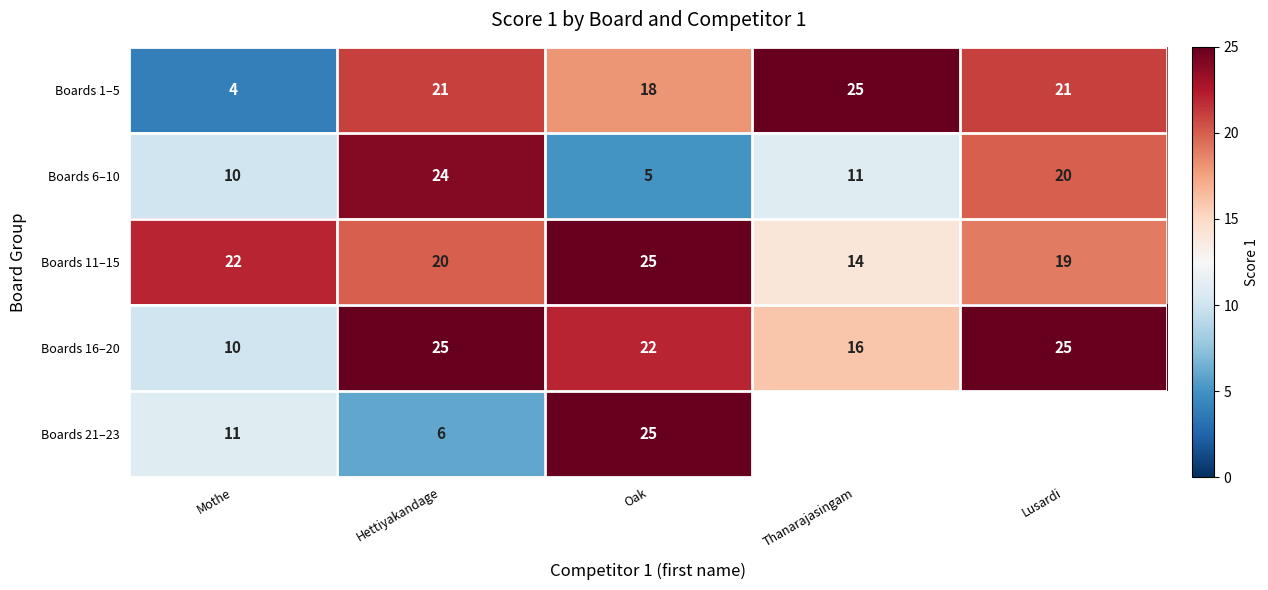

At how many categories does at least one series exceed 16?

5